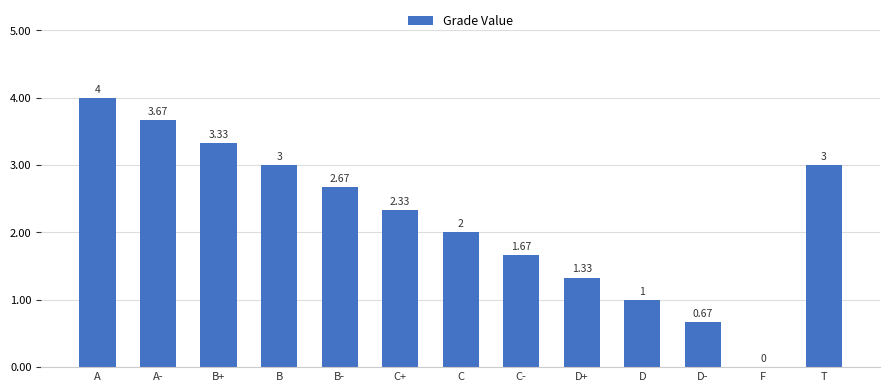

The chart shows a value of 1.6 at T. True or false?

False